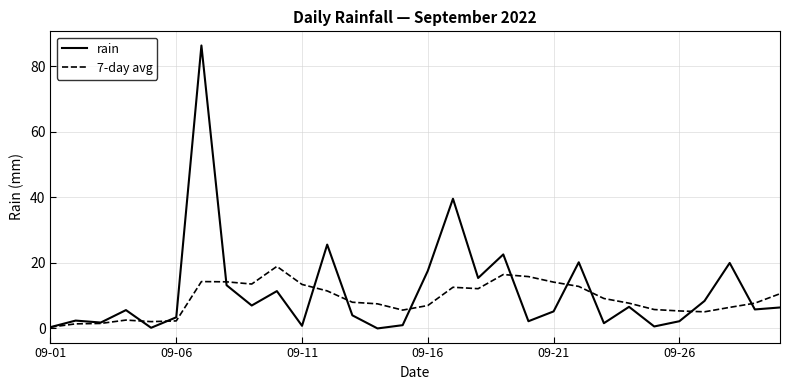

Which series has the largest range (max minus min)?

rain